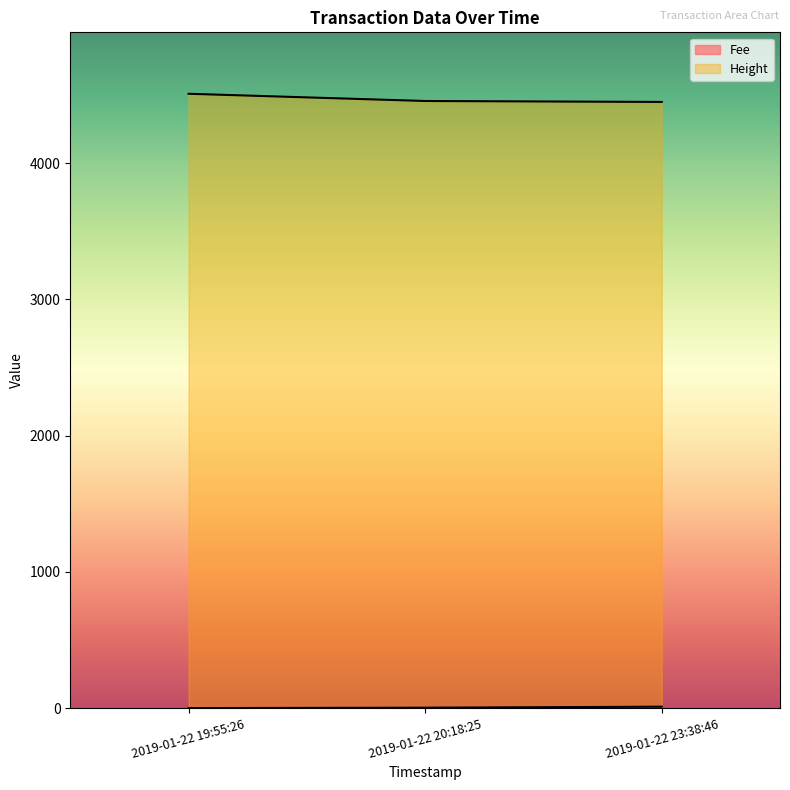

At which label is Height closest to 4479?

2019-01-22 20:18:25